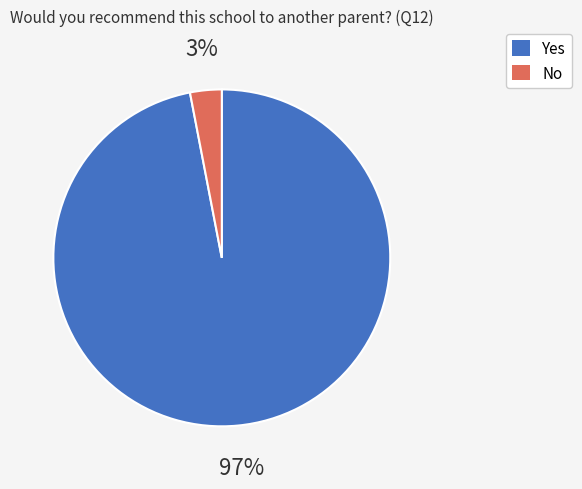

Which slice is the smallest?

No